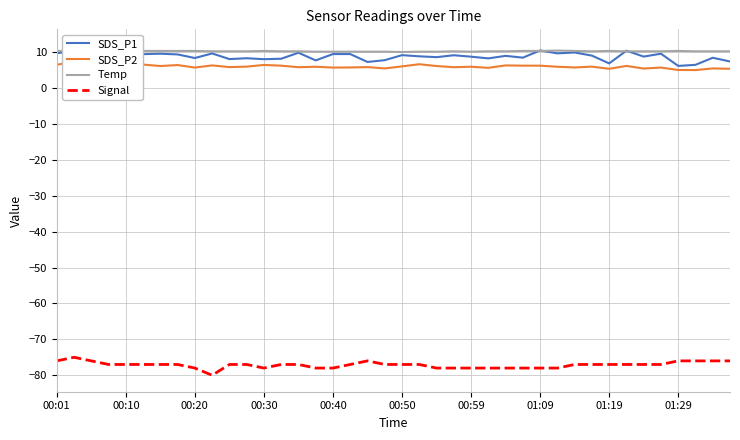

Which series has the largest range (max minus min)?

SDS_P1